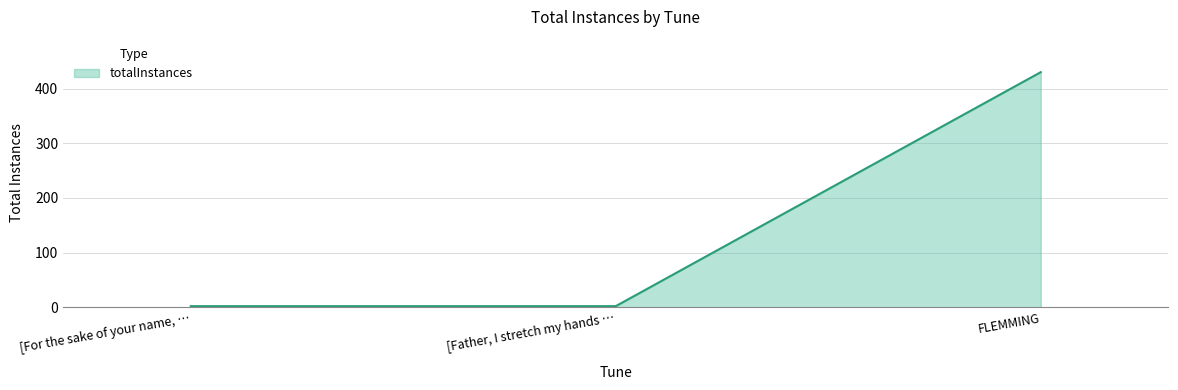

Reading left to right, what are all the values shown in this chart?

[For the sake of your name, …=2	[Father, I stretch my hands …=2	FLEMMING=430